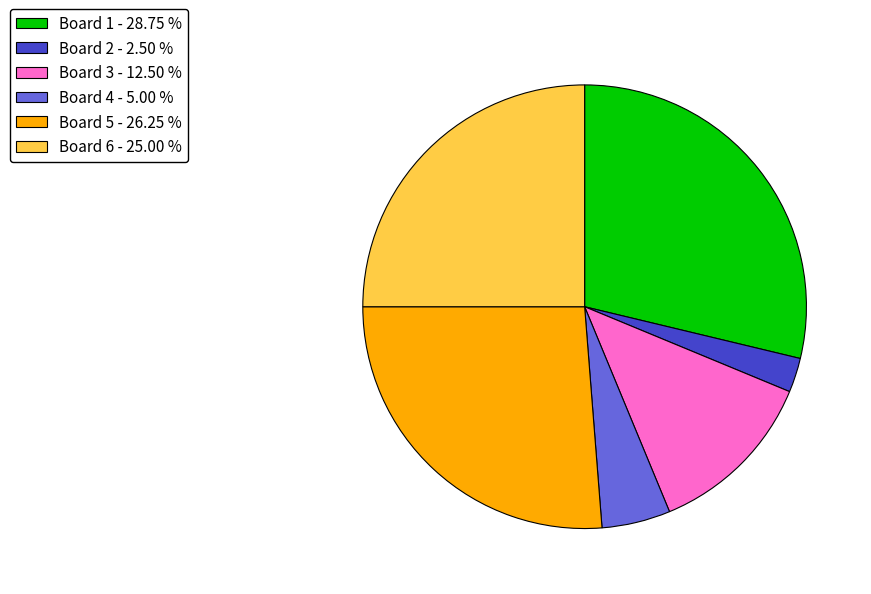

Is the sum of Board 5 - 26.25 % and Board 4 - 5.00 % greater than half?

No